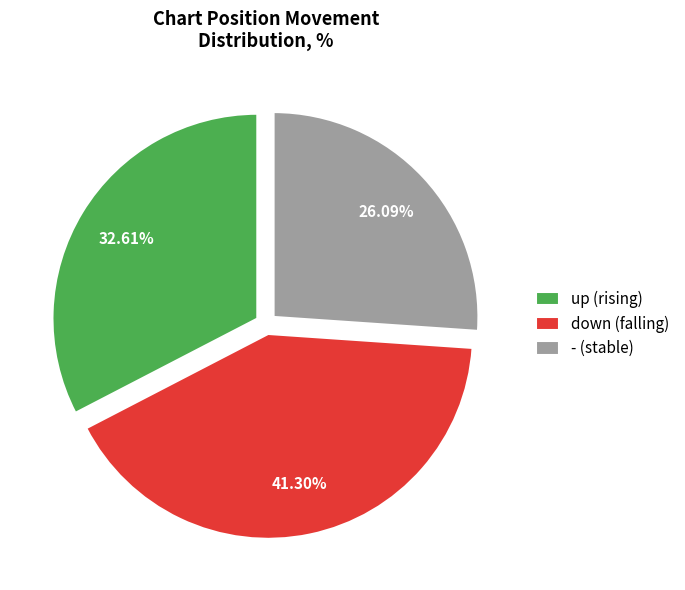

To the nearest percent, what is the average slice percentage?

33%